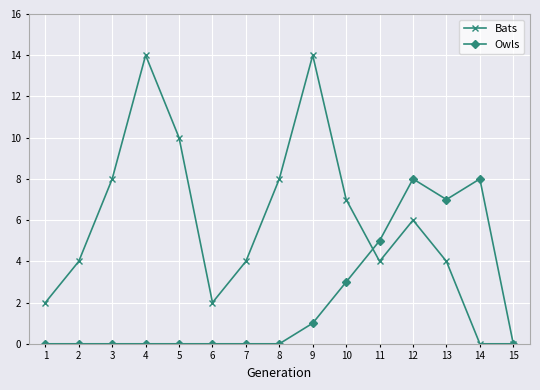

True or false: Owls and Bats cross at least once.

True